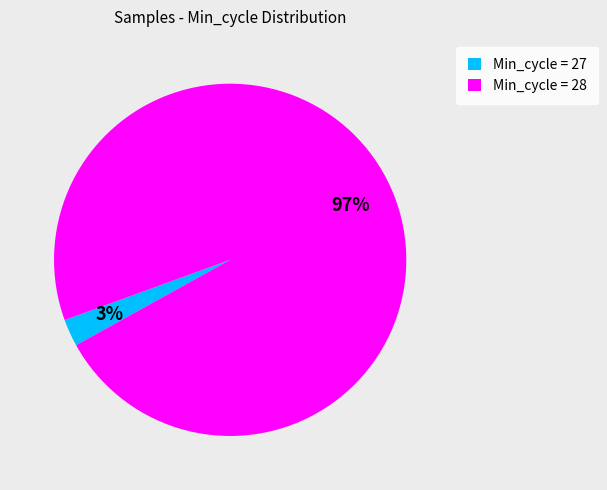

Which has a higher value, Min_cycle = 27 or Min_cycle = 28?

Min_cycle = 28